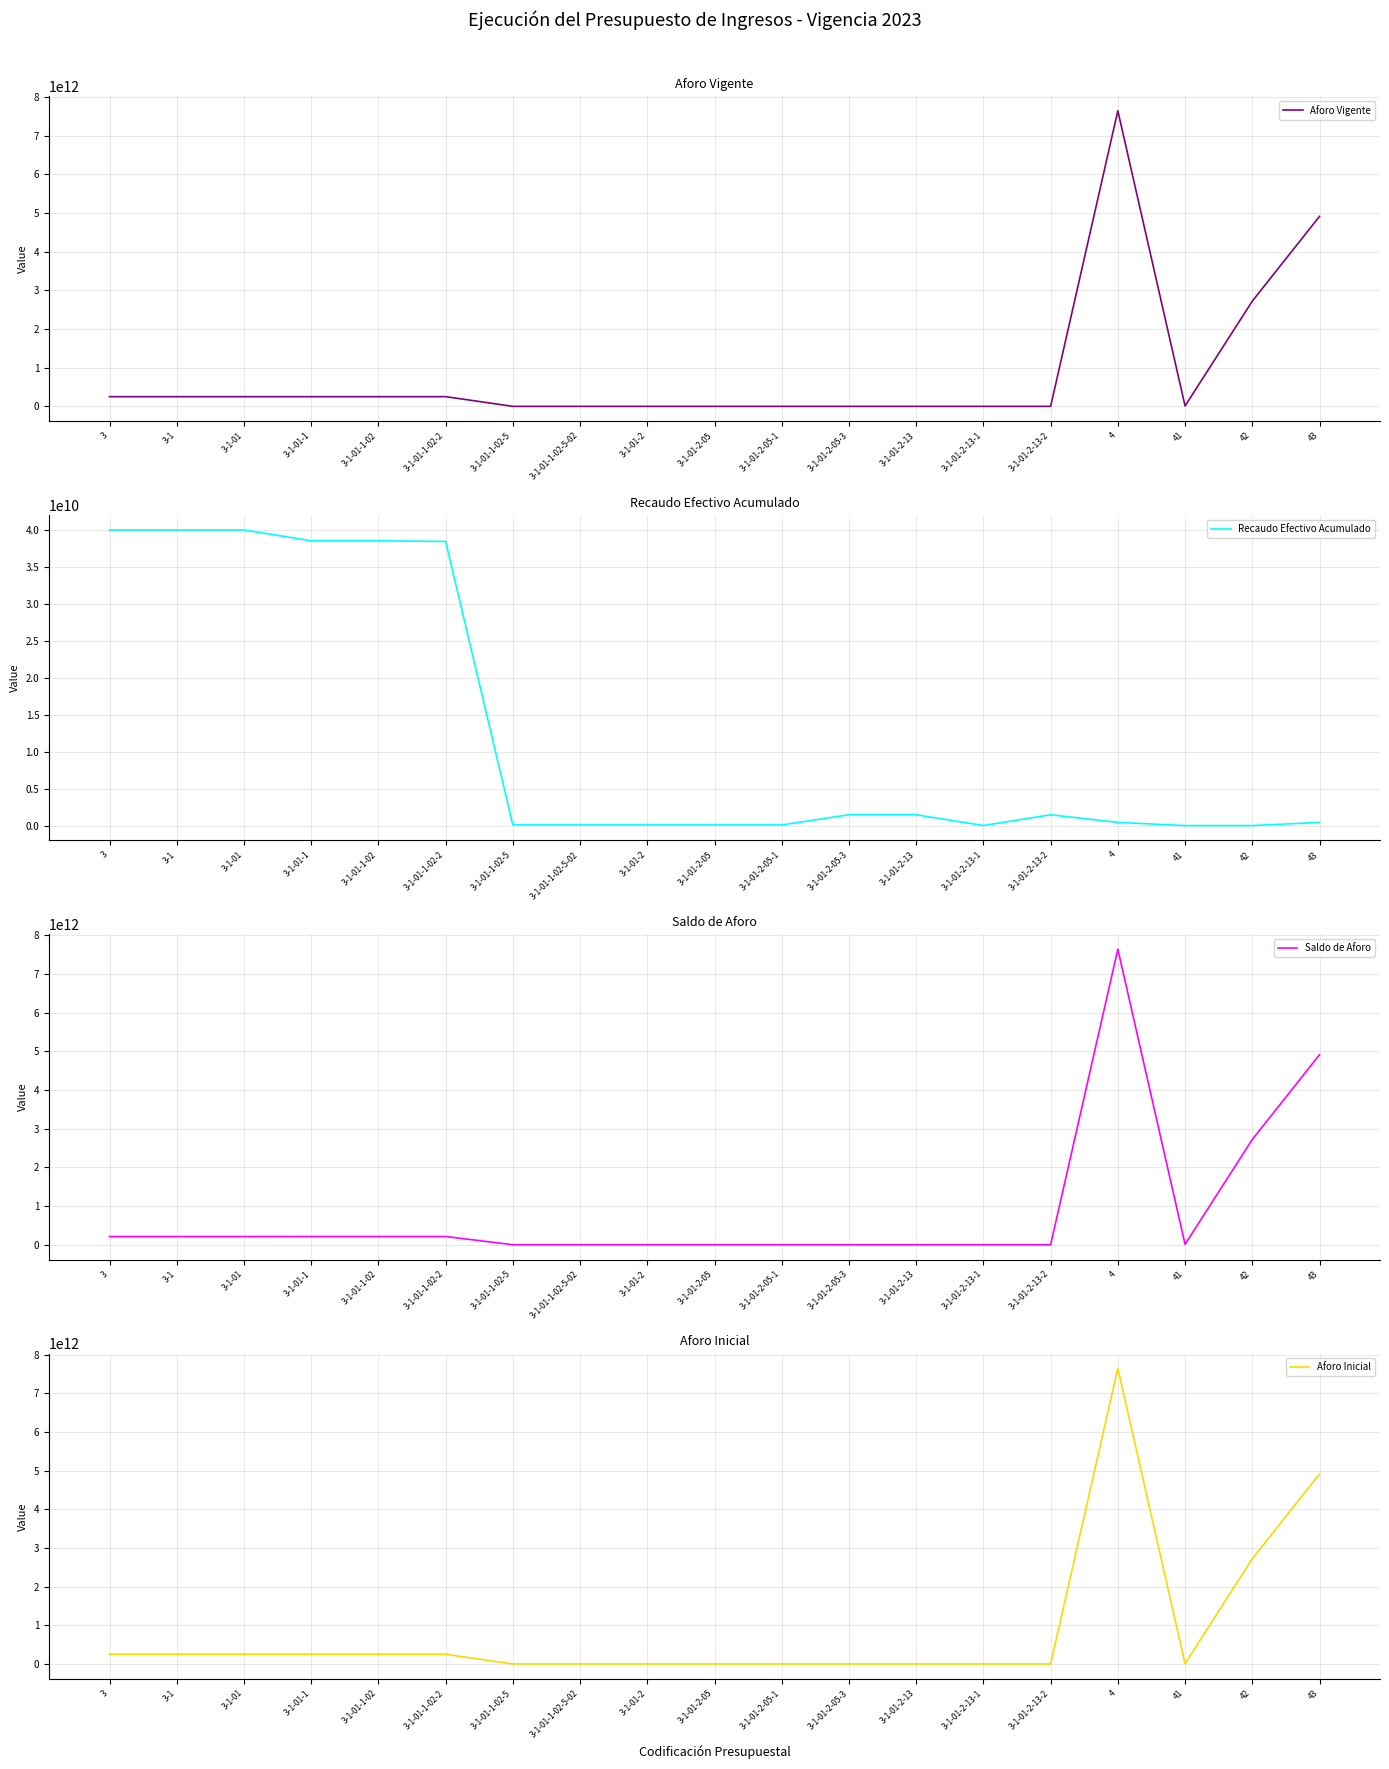

At which label does Aforo Vigente first exceed 10073090054?

3